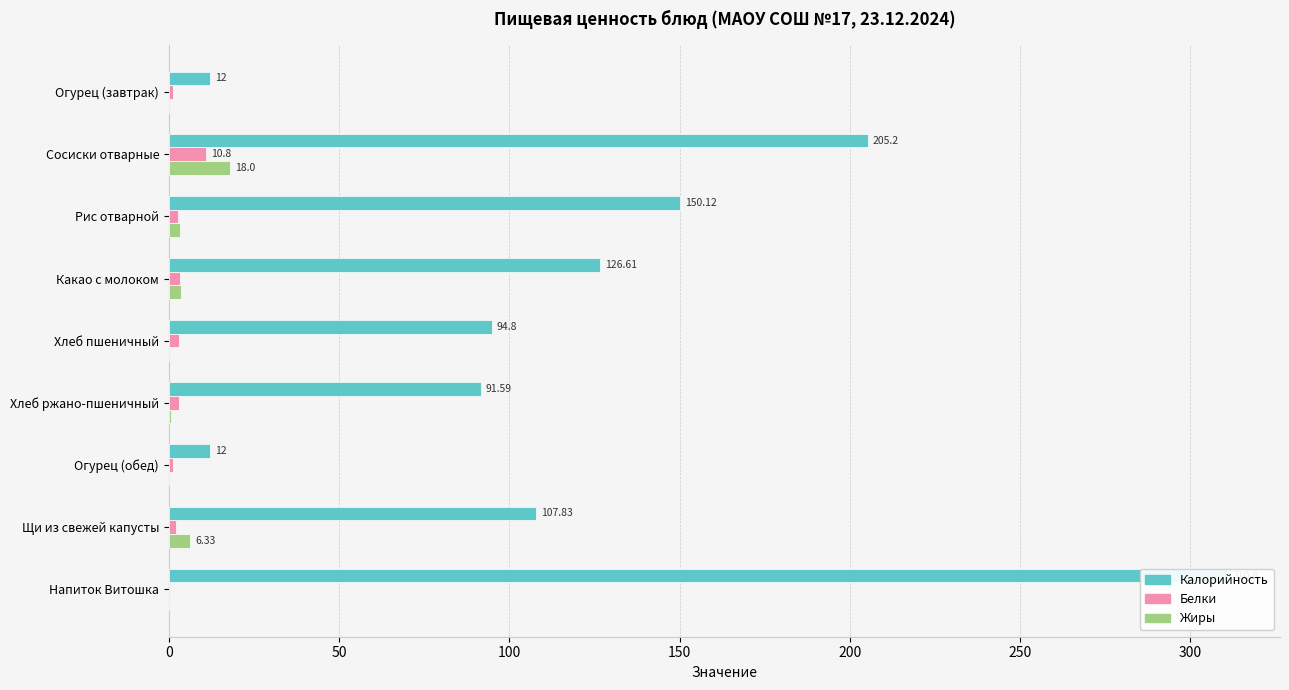

What is the difference between the maximum and minimum values in the Жиры series?

18.0